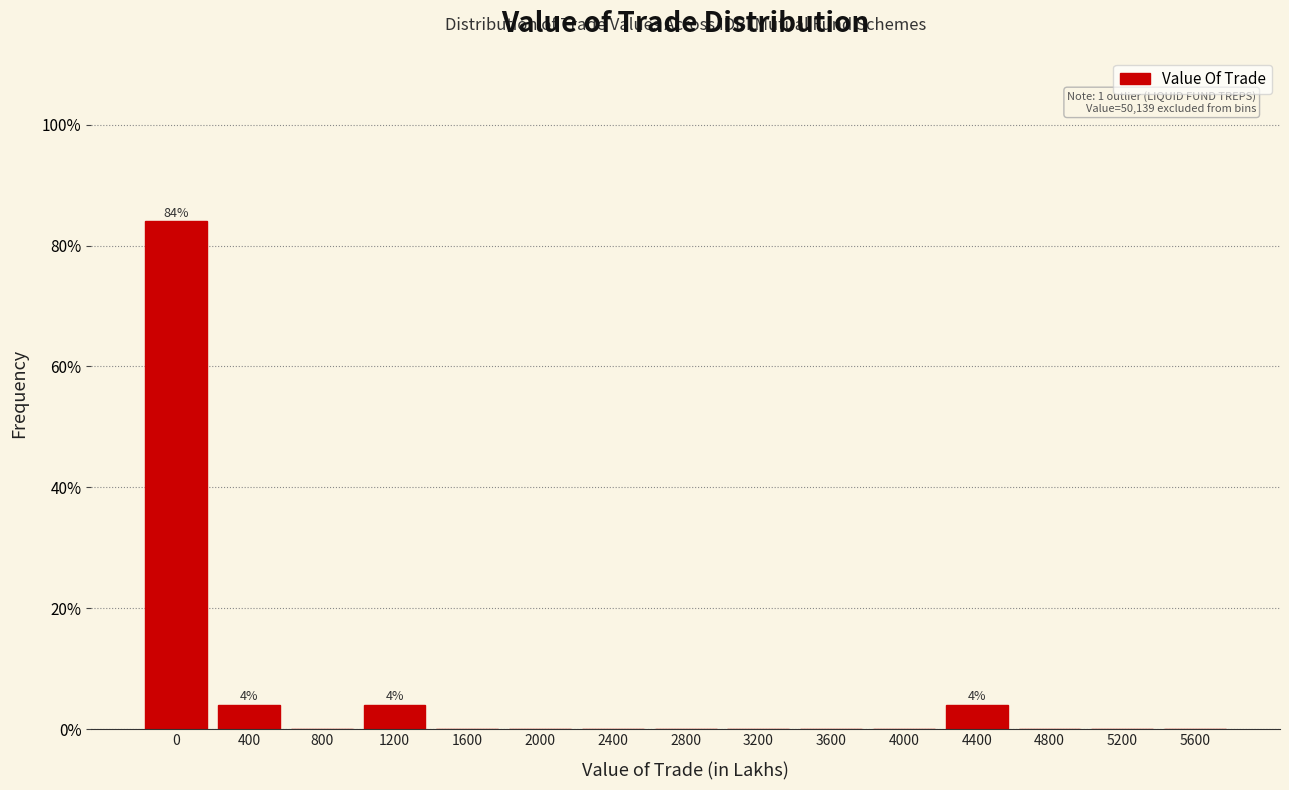

Reading right to left, list all the values displayed in this chart.

5600=0	5200=0	4800=0	4400=4	4000=0	3600=0	3200=0	2800=0	2400=0	2000=0	1600=0	1200=4	800=0	400=4	0=84